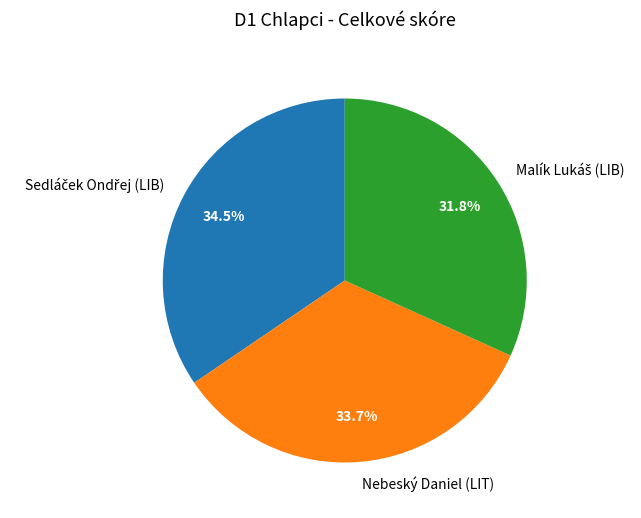

Does any single category account for the majority?

No